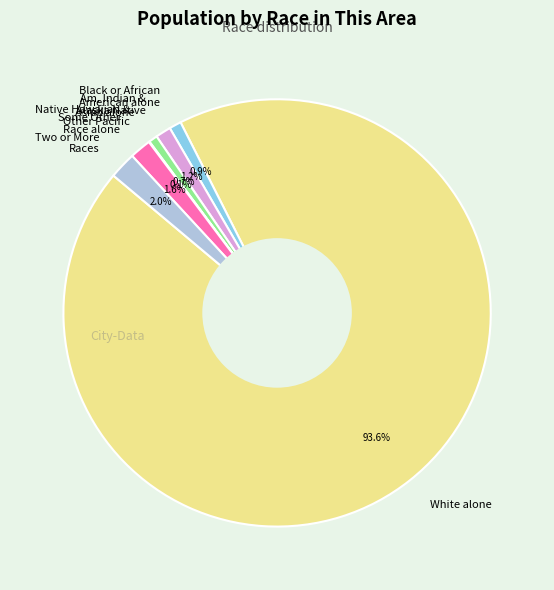

To the nearest percent, what percentage of the pie is Asian alone?

1%